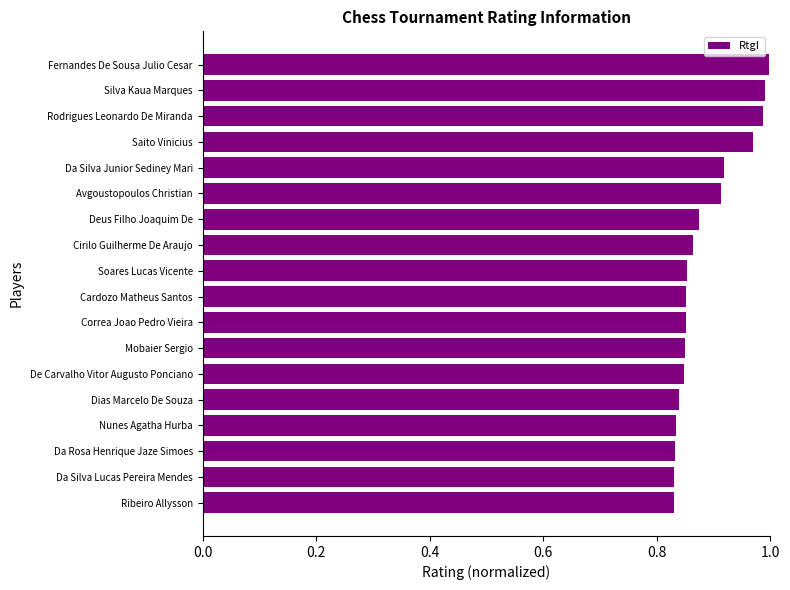

What is the label of the 15th bar from the top?

Nunes Agatha Hurba